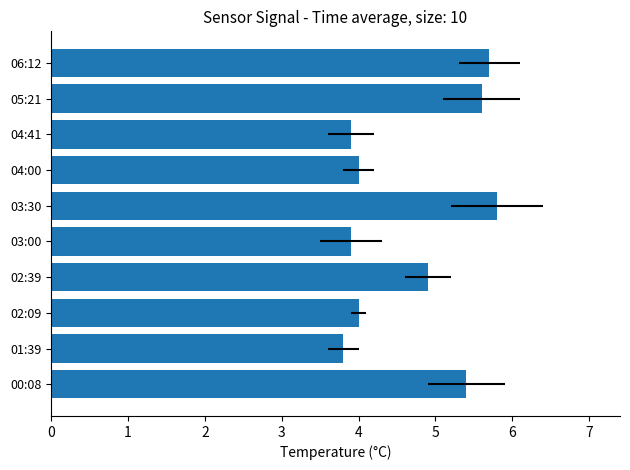

Reading left to right, list all the values displayed in this chart.

5.4	3.8	4.0	4.9	3.9	5.8	4.0	3.9	5.6	5.7